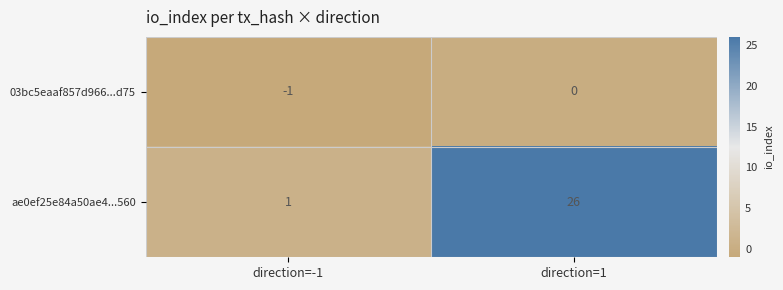

What is the total value across all series at direction=1?

26